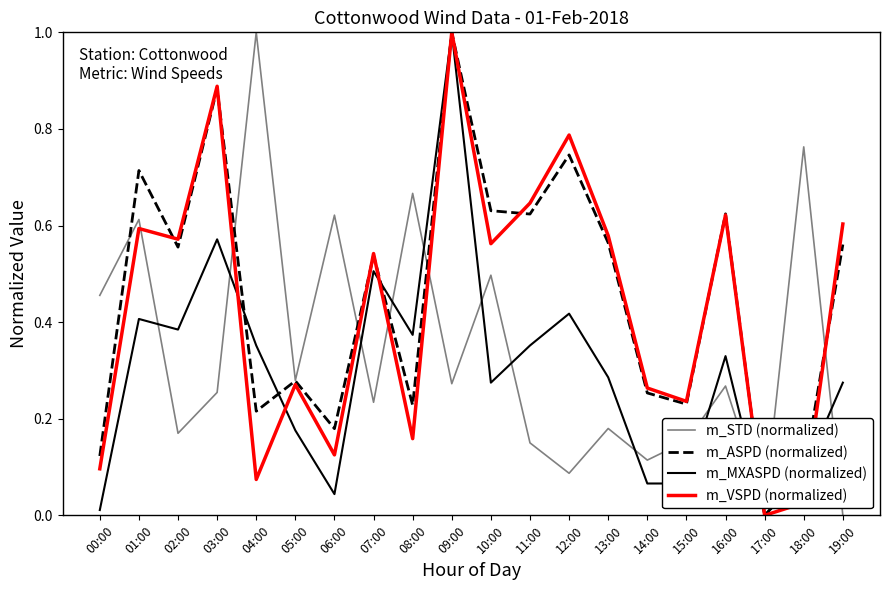

Between 08:00 and 19:00, which series saw the biggest shift?

m_STD (normalized)